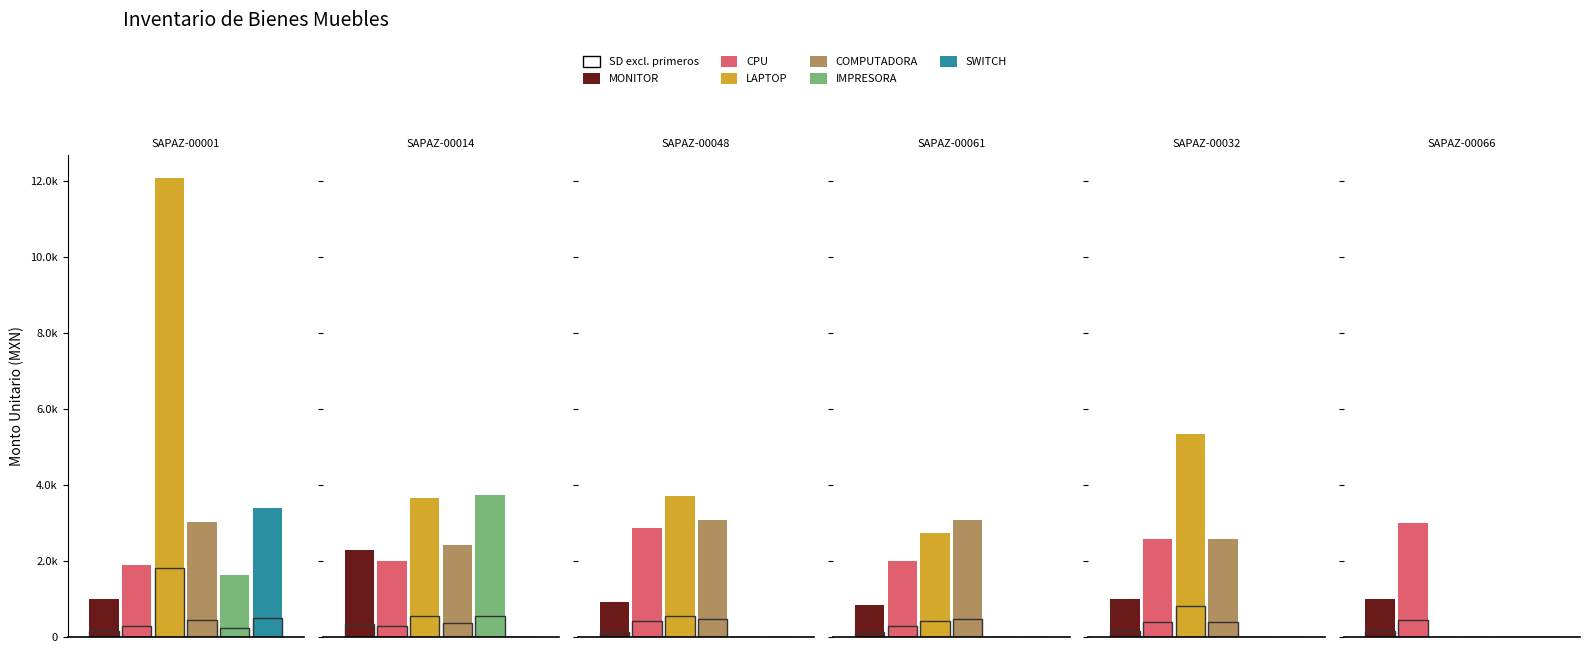

What is the difference between the highest and lowest values at SAPAZ-00066?

2996.0